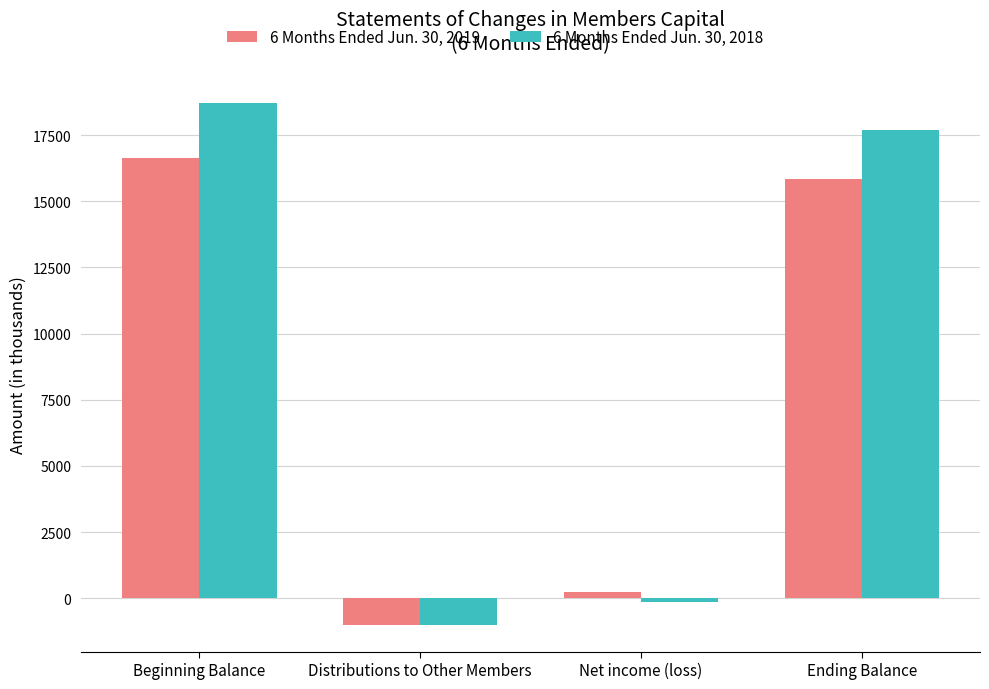

Rank the series by their average value, from lowest to highest.

6 Months Ended Jun. 30, 2019, 6 Months Ended Jun. 30, 2018